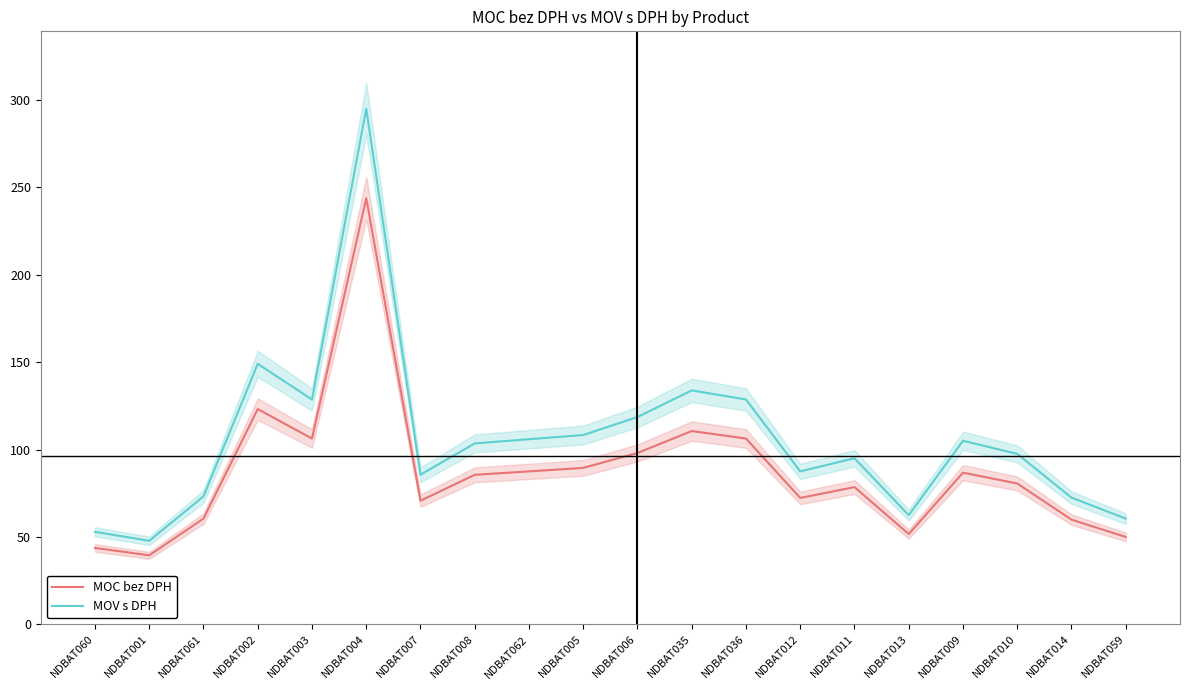

Does the chart have visible grid lines?

No